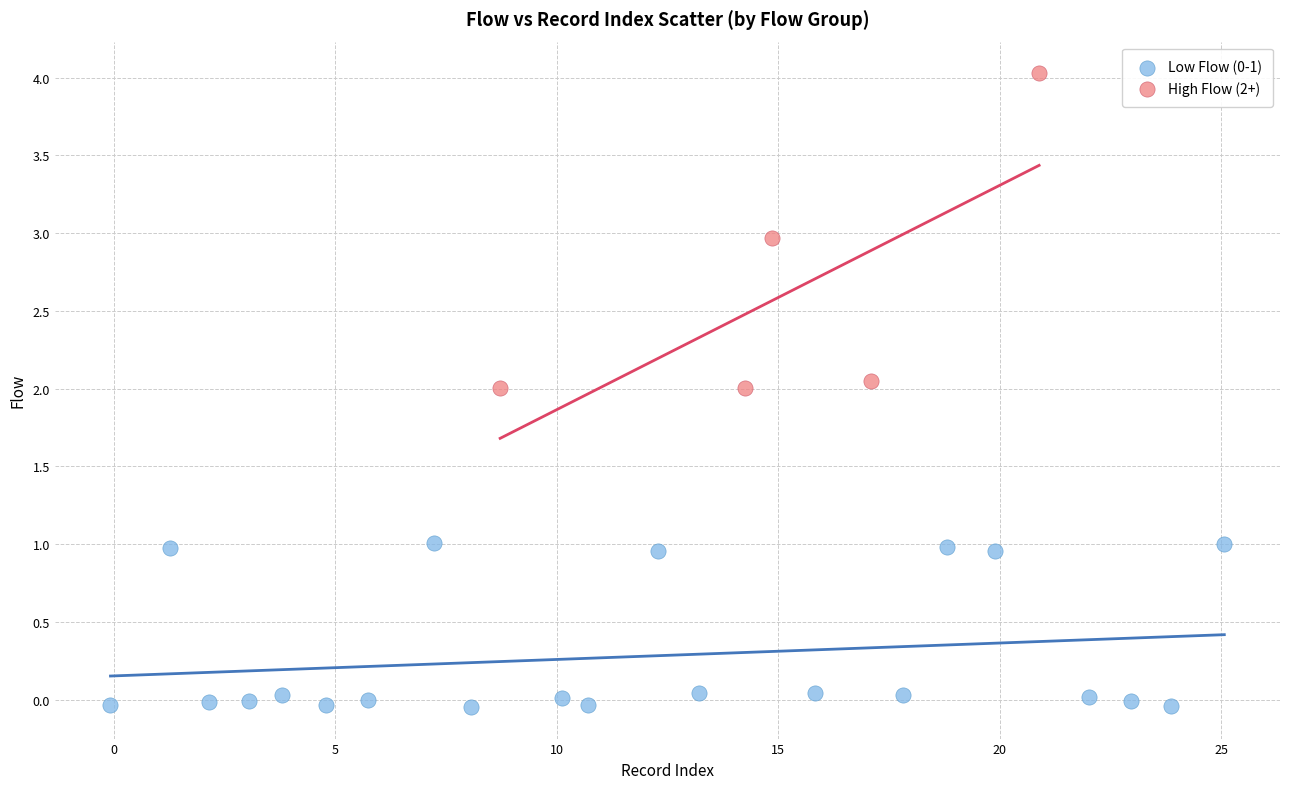

Which series has the widest spread of Y values?

High Flow (2+)